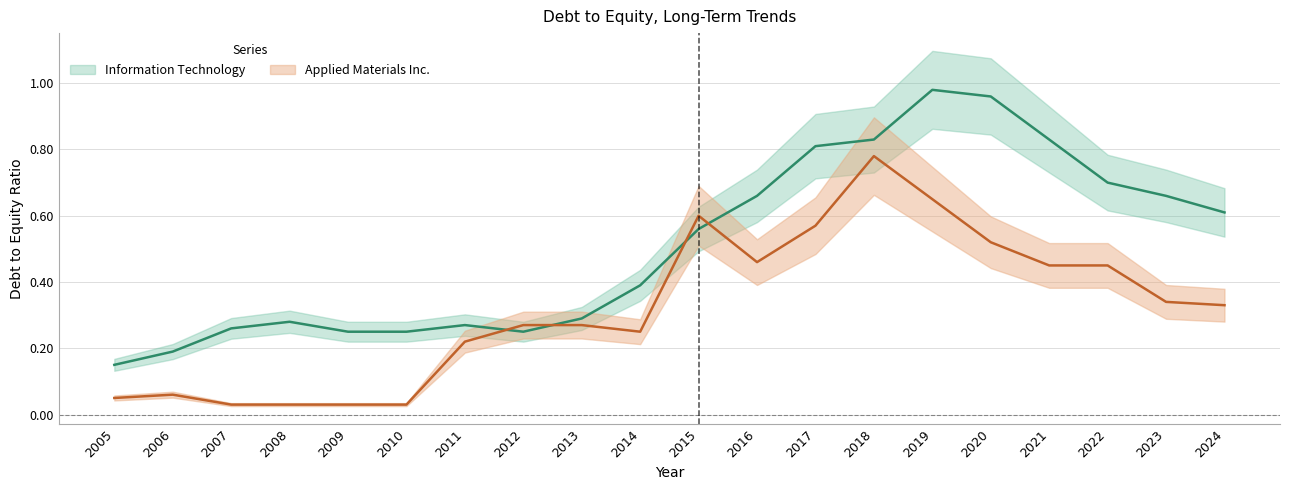

What are all the series names shown in the legend?

Information Technology, Applied Materials Inc.